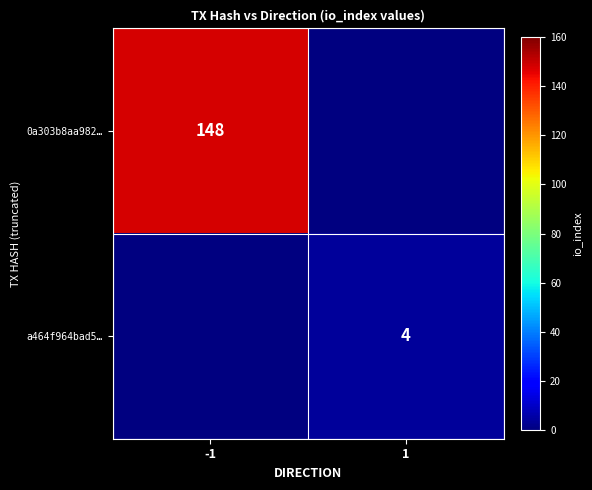

The a464f964bad5… series shows 4 at 1. True or false?

True